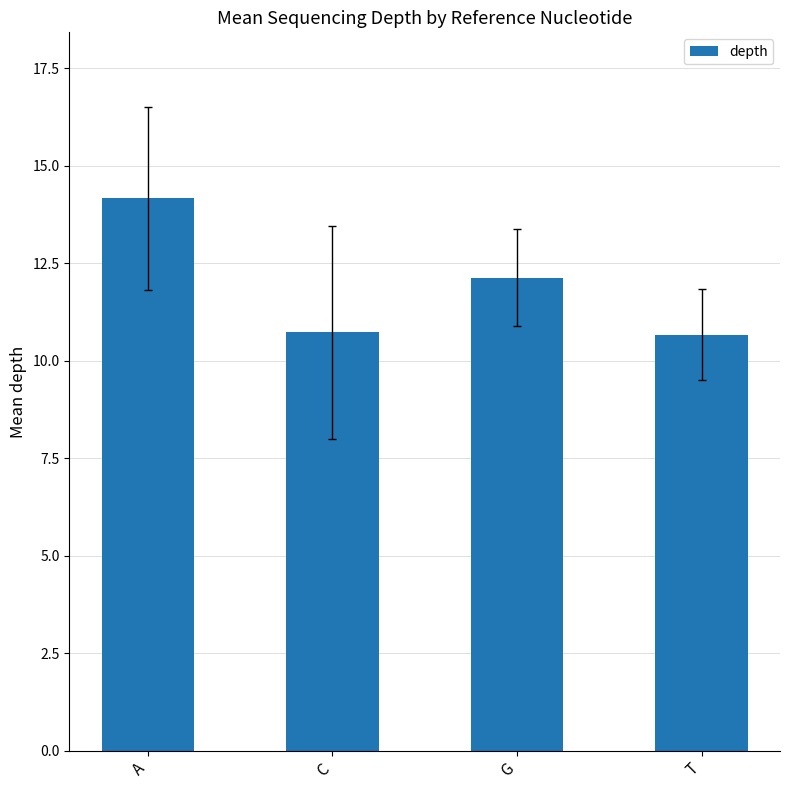

Which label corresponds to the largest value in the chart?

A